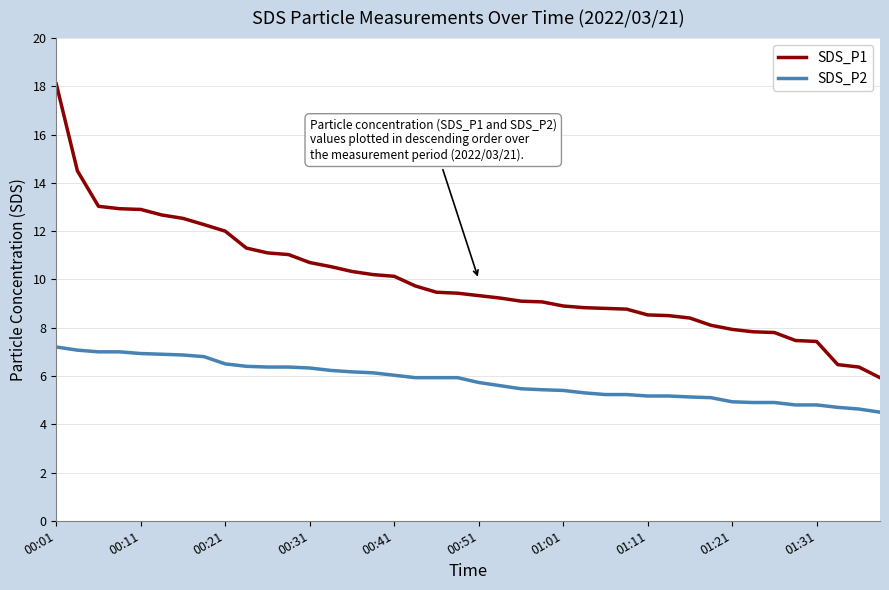

Rank the series by their maximum value, from highest to lowest.

SDS_P1, SDS_P2